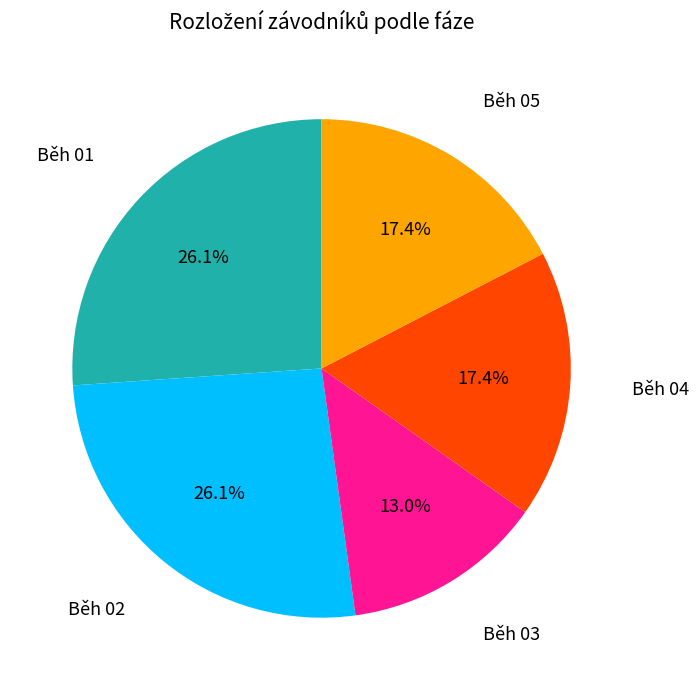

Is there any slice that represents more than half of the pie?

No